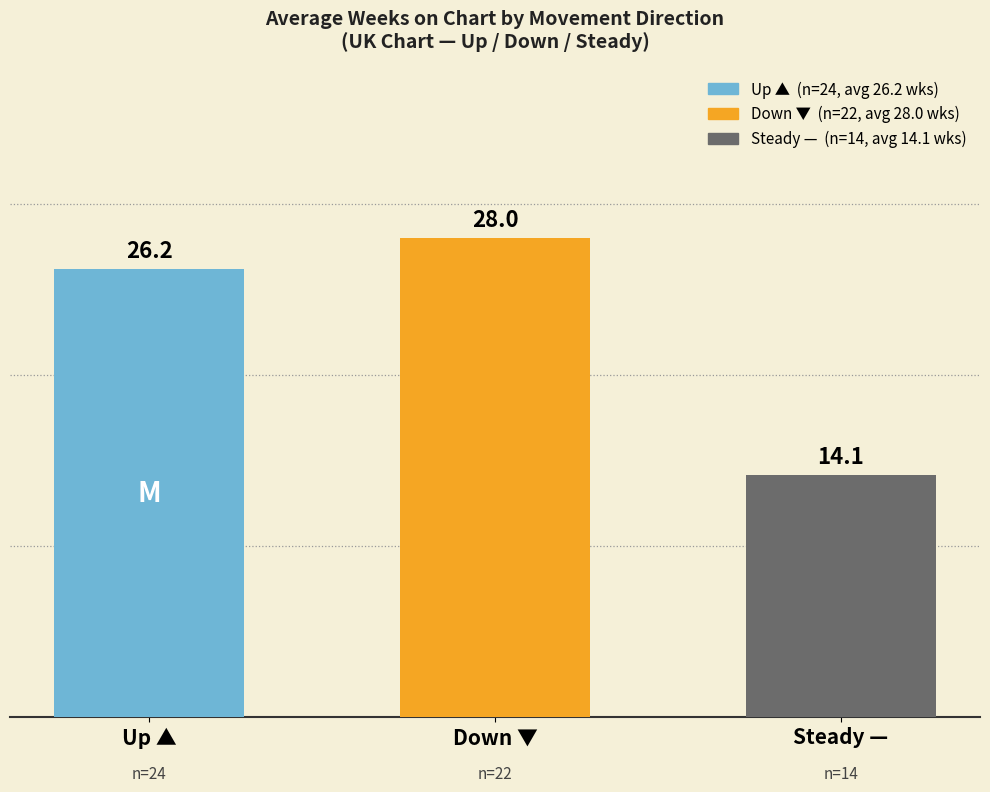

What position from the left is down?

2